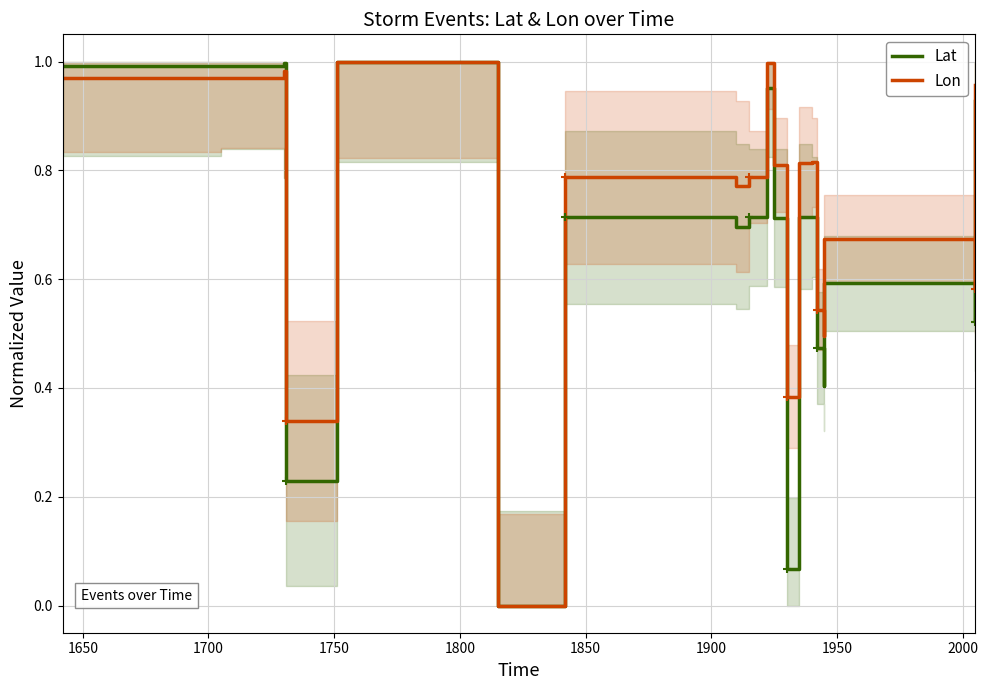

List the series in order of their peak value, highest first.

Lat, Lon